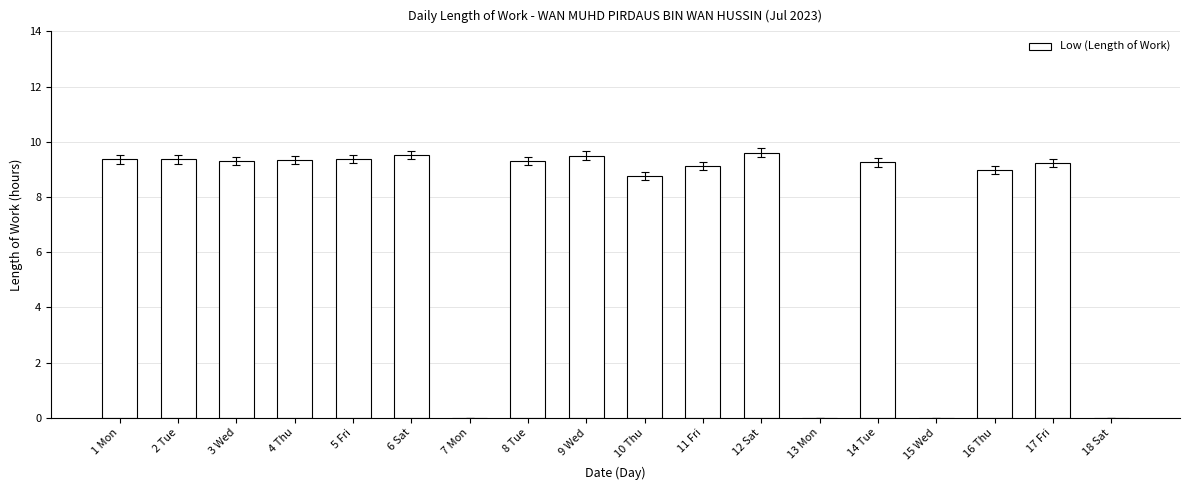

Read the value at 5 Fri.

9.4